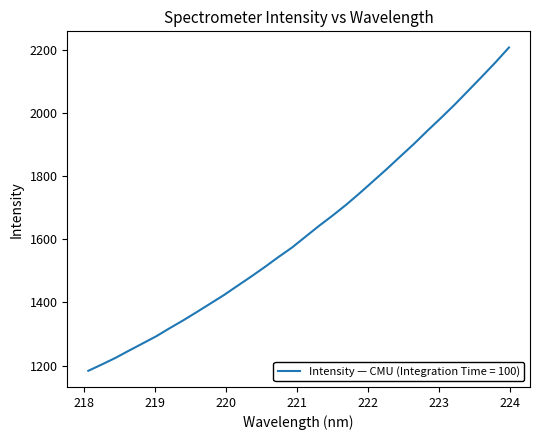

What is the smallest value displayed?

1183.2